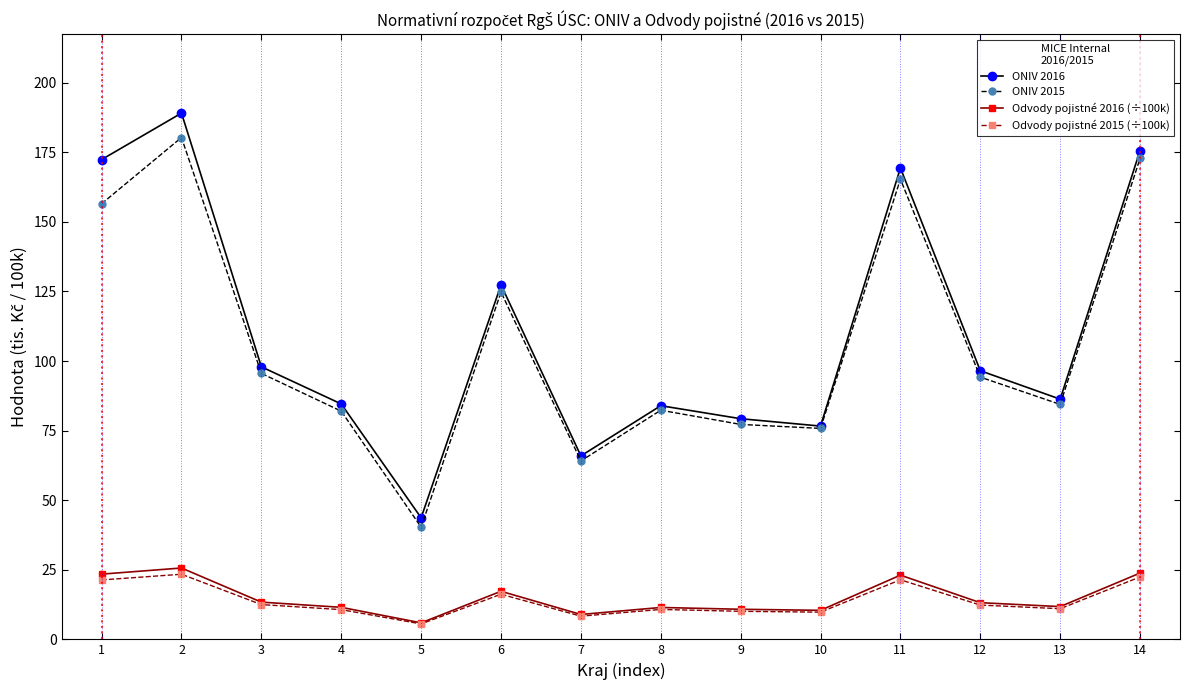

Which label corresponds to the smallest value in the chart?

5